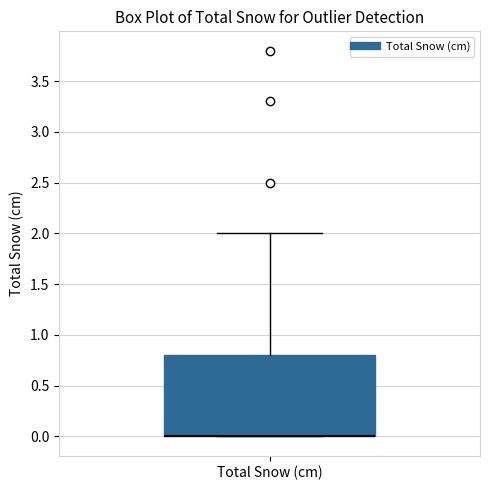

Transcribe this box plot: give where the median line is, the range the box spans, and where the two whiskers end, as read against the y-axis. The values are not printed on the chart, so give them approximately, as read against the axis.

median 0.0 (drawn on the box's lower edge), box 0.0 to 0.8, whiskers 0.0 to 2.0